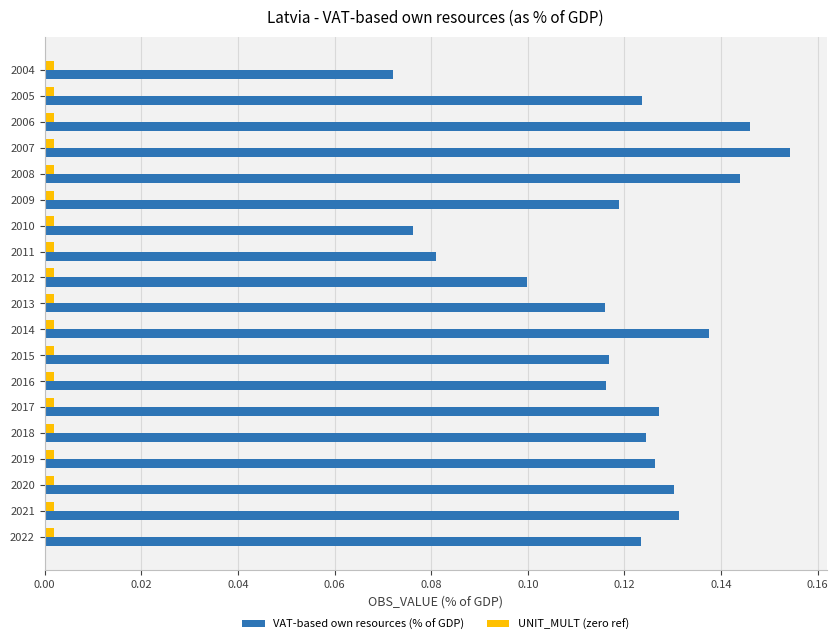

Which category has the lowest value in the VAT-based own resources (% of GDP) series?

2004